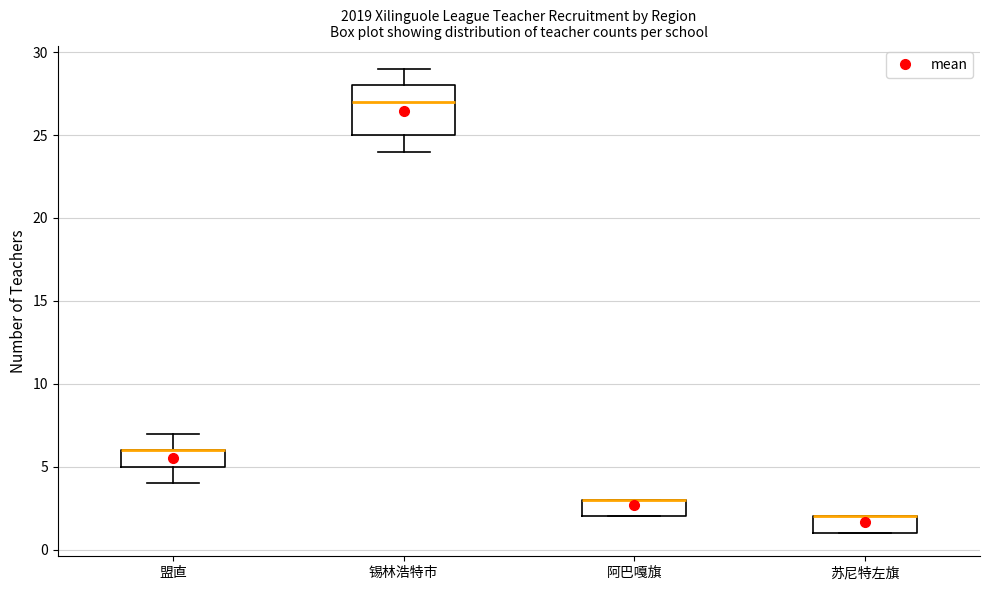

Which box is the tallest, from its lower edge to its upper edge?

锡林浩特市